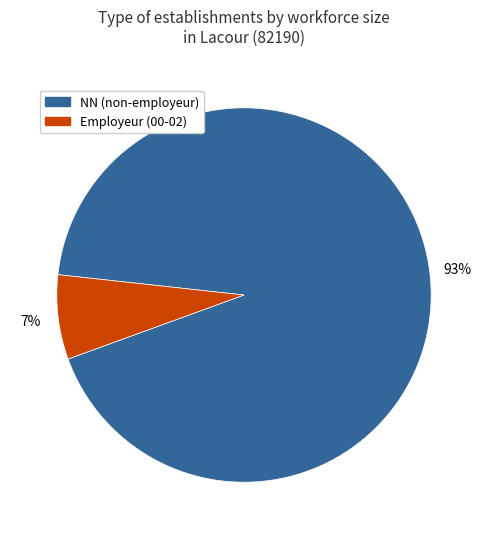

To the nearest percent, what is the average slice percentage?

50%